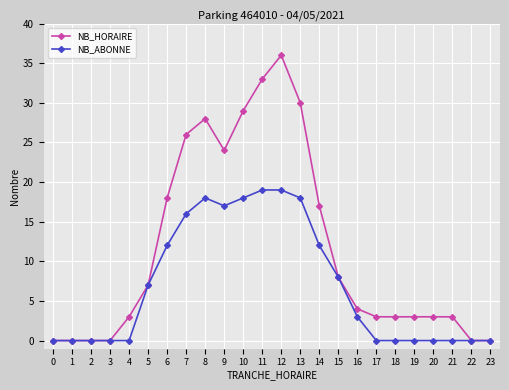

Reading left to right, transcribe all the data shown in this chart.

NB_HORAIRE: 0	0	0	0	3	7	18	26	28	24	29	33	36	30	17	8	4	3	3	3	3	3	0	0
NB_ABONNE: 0	0	0	0	0	7	12	16	18	17	18	19	19	18	12	8	3	0	0	0	0	0	0	0